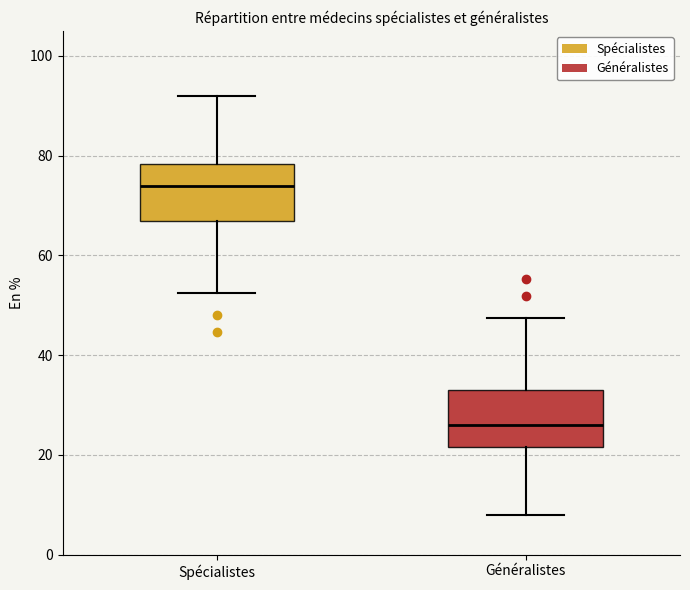

Which box's median line is the highest?

Spécialistes